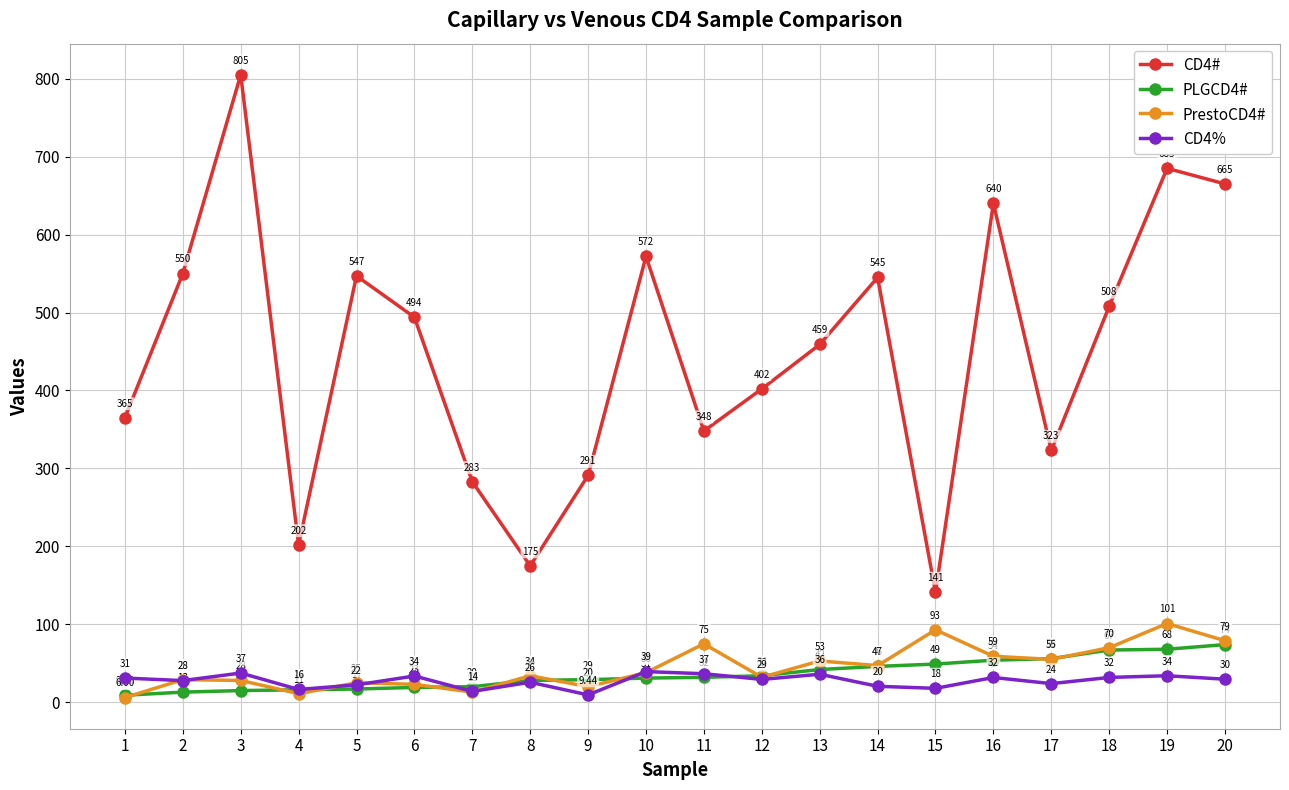

How many lines are shown in the chart?

4